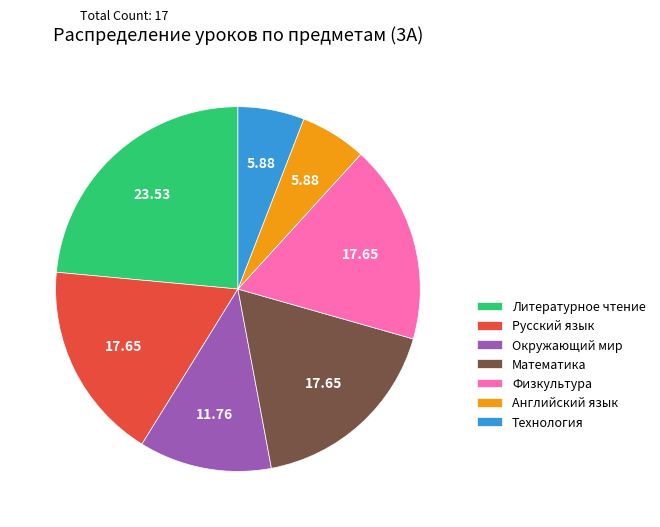

What is the ratio of the value at Русский язык to the value at Английский язык?

3.0